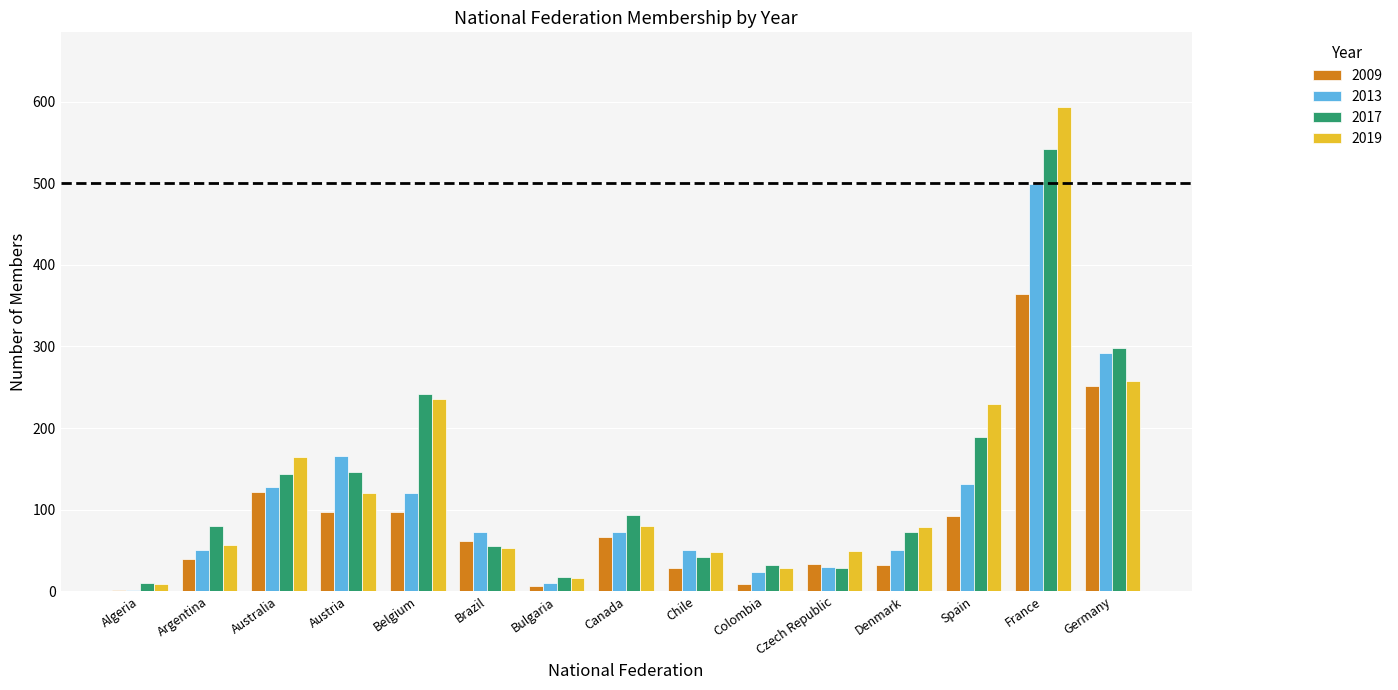

The value of 2019 at Argentina is 57. True or false?

True